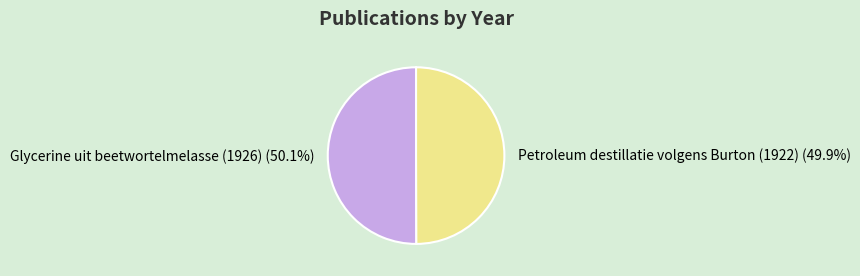

Is there a majority slice in this chart?

Yes